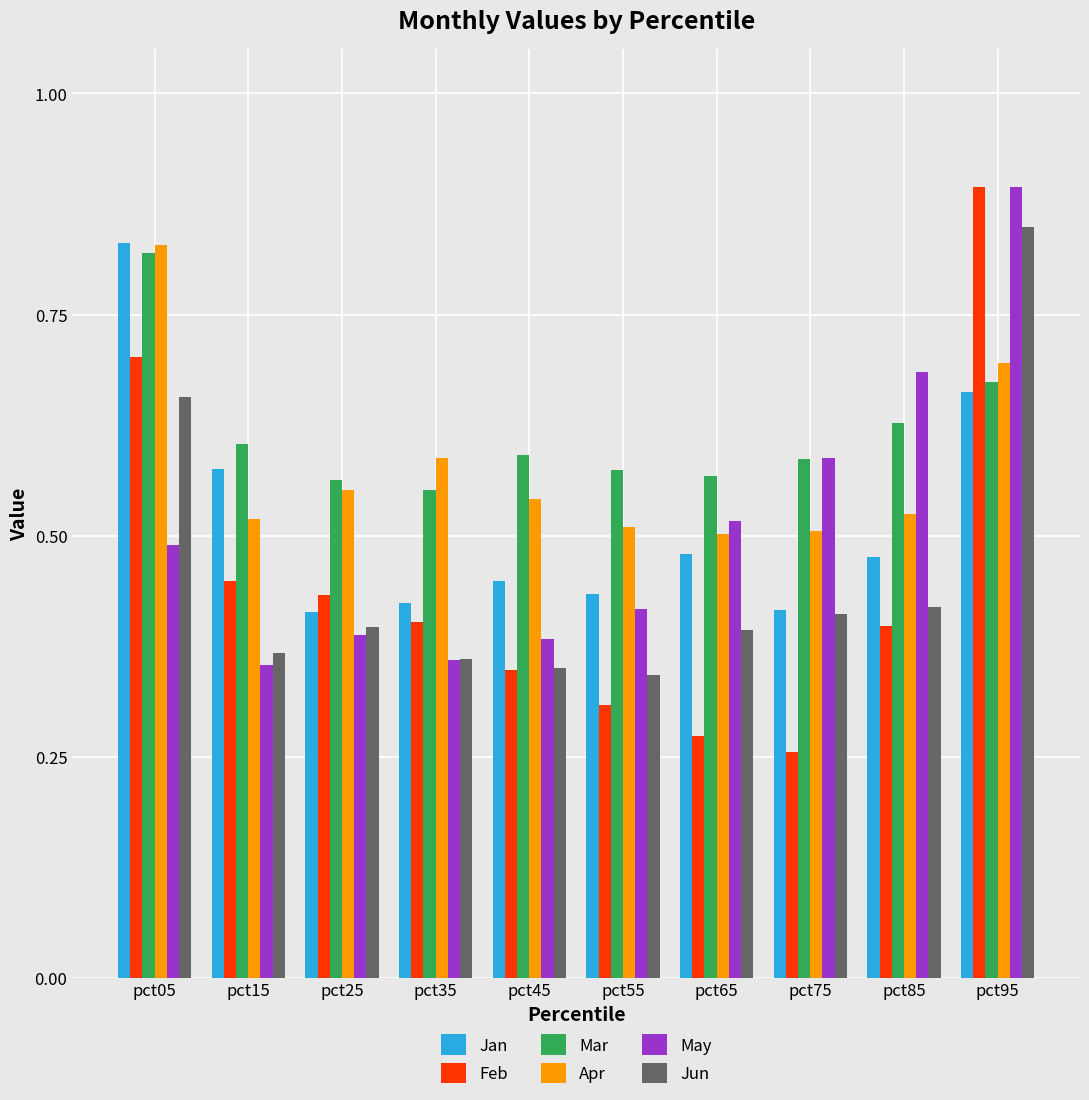

Is the value of Apr at pct75 greater than the value of Jan at pct45?

Yes